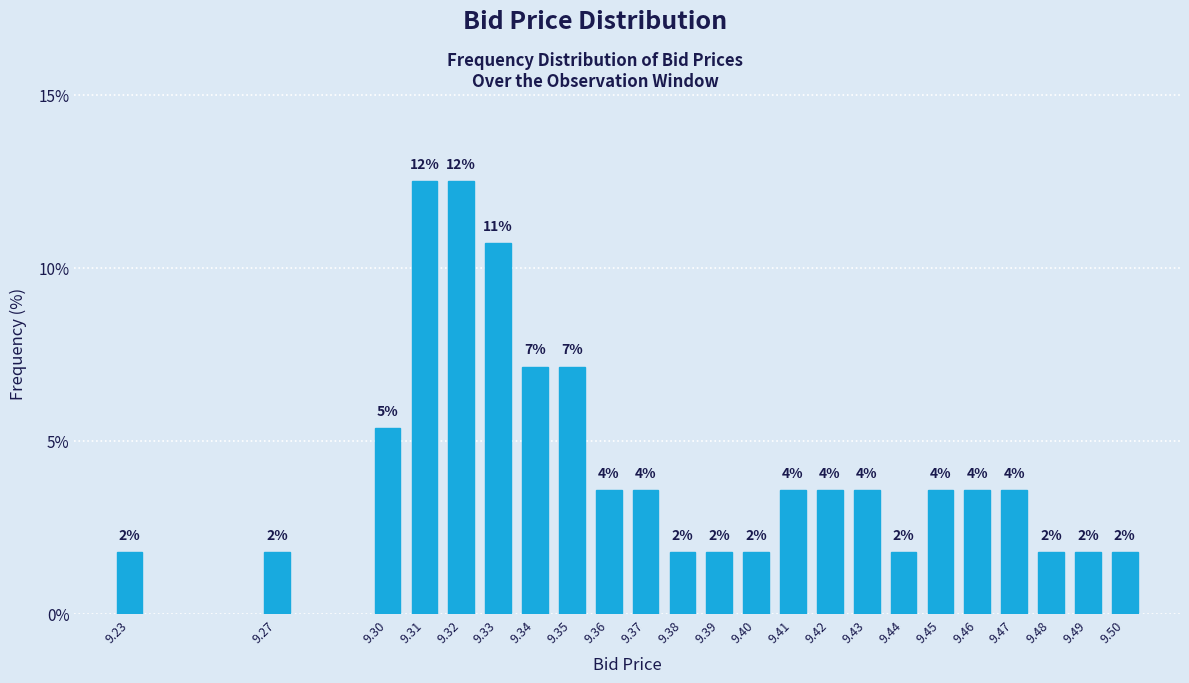

How many bars are there in total?

23